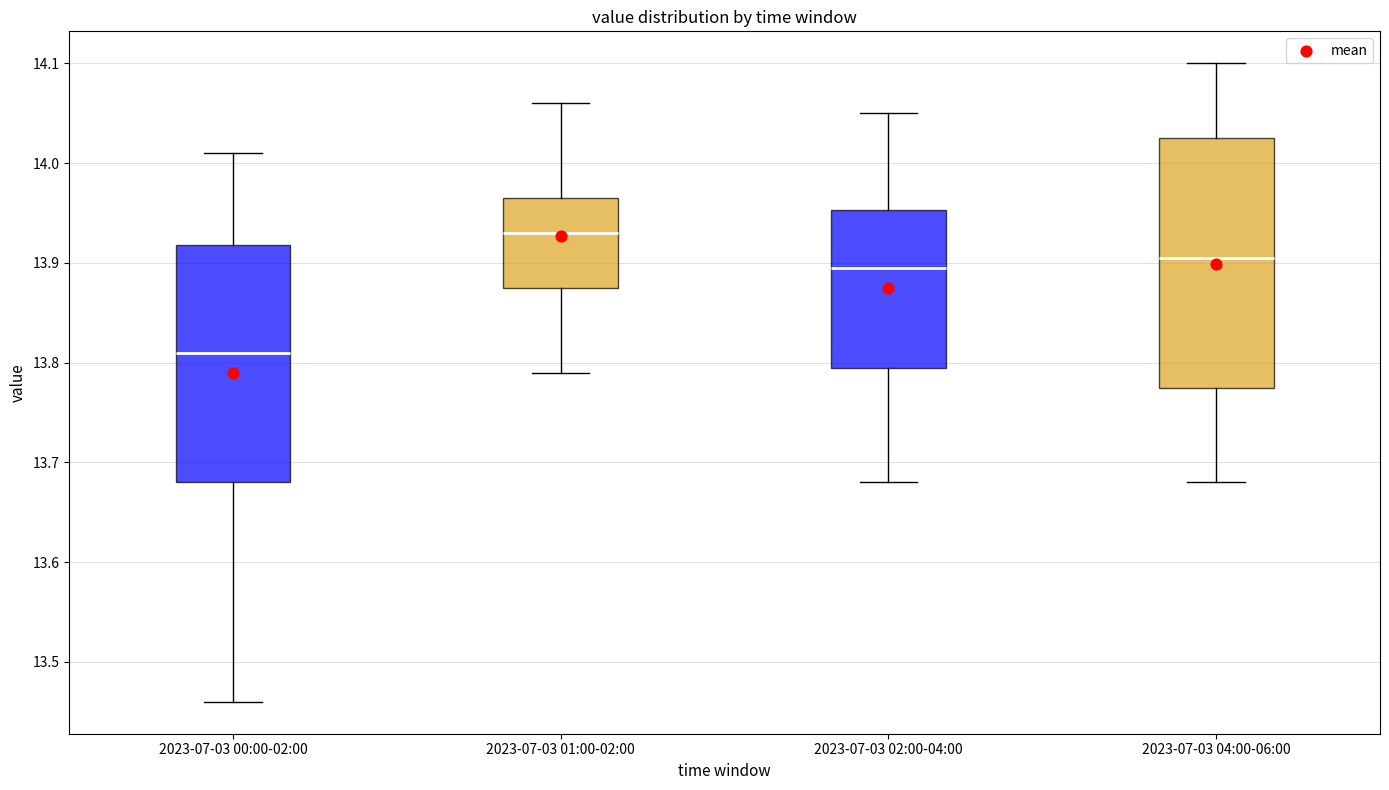

Where is the upper edge of the box for 2023-07-03 04:00-06:00 on the y-axis? The values are not printed on the chart, so give them approximately, as read against the axis.

14.03